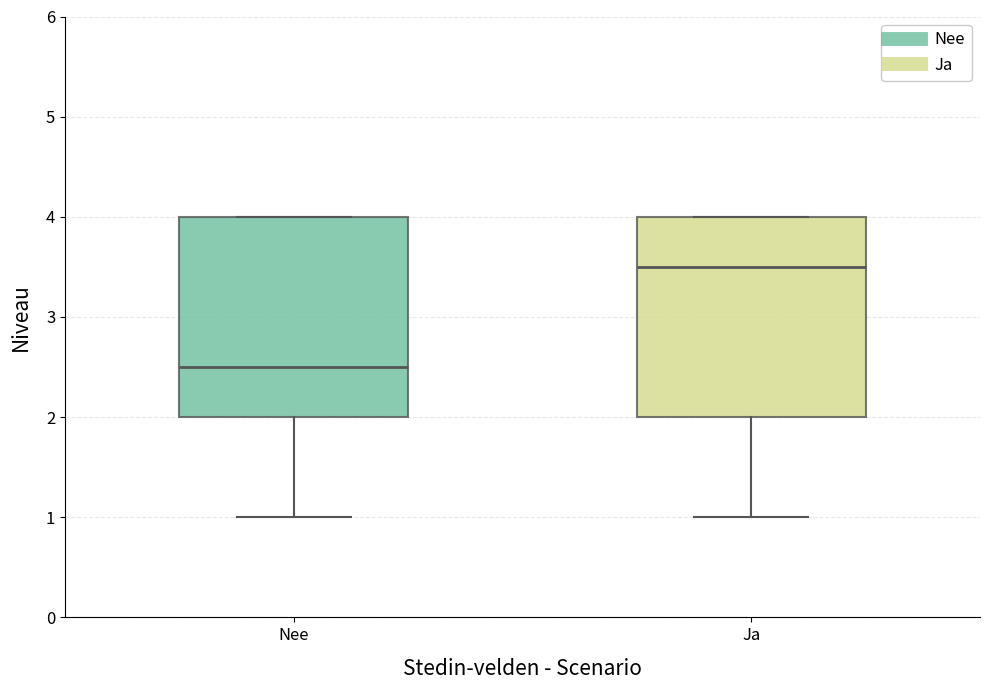

Which box's median line is the highest?

Ja